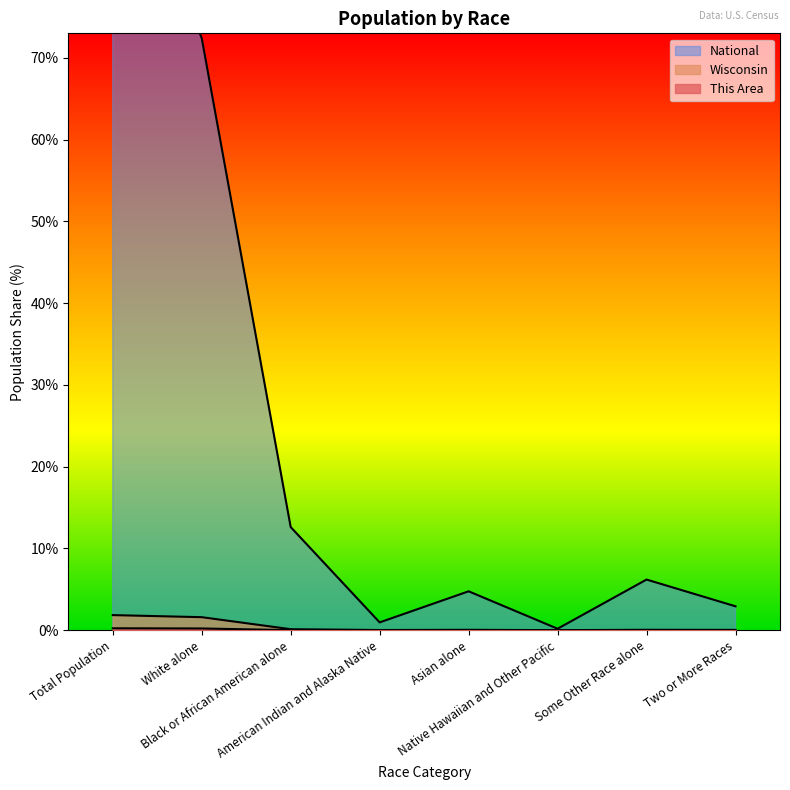

Read the National value at Some Other Race alone.

6.2